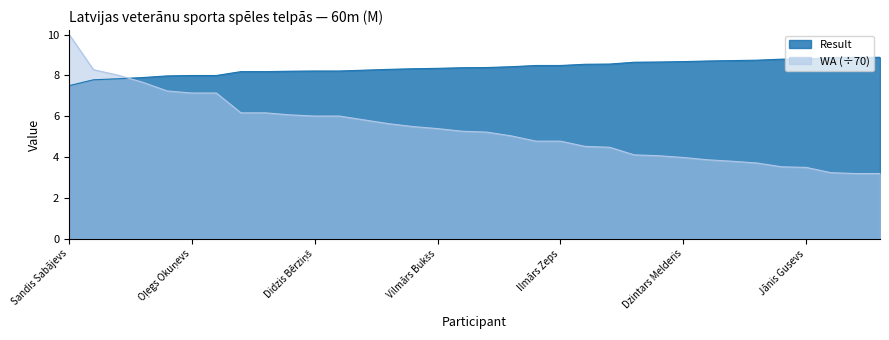

Where do Result and WA first cross each other?

Dainis Šteinbergs and Kristaps Jankovskis